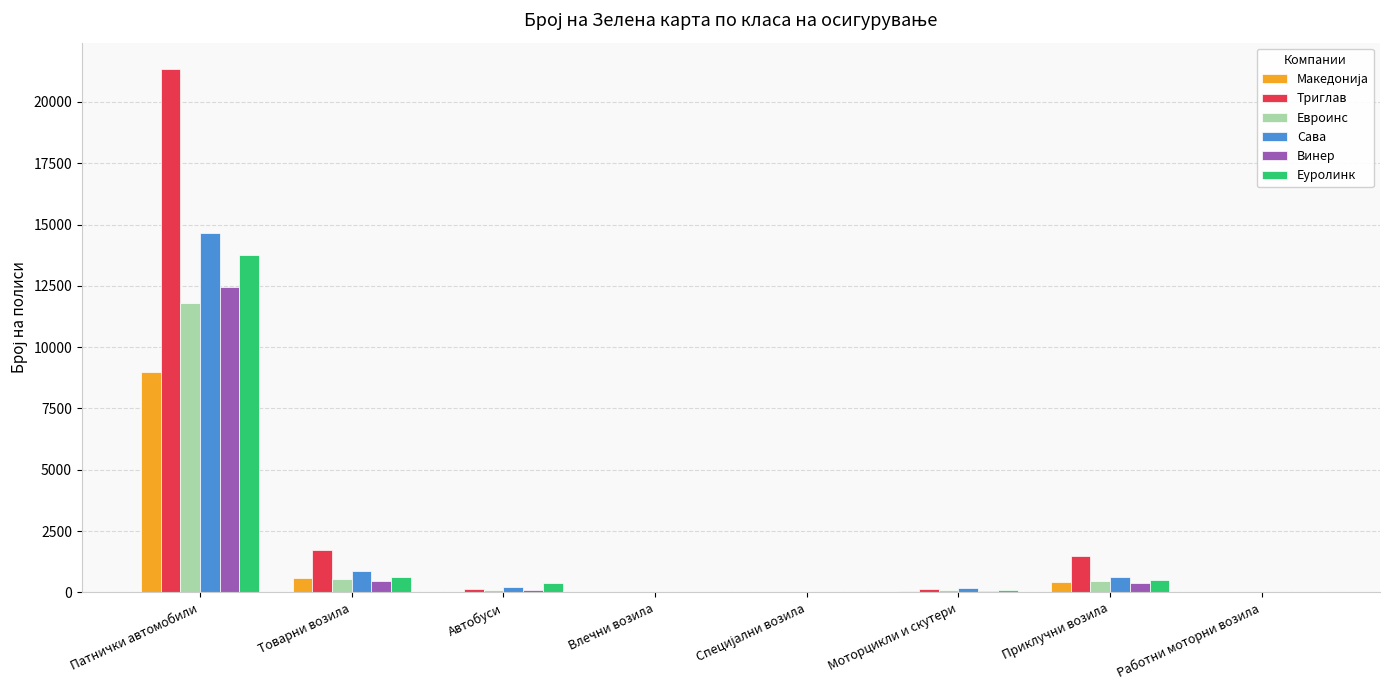

What is the sum of all Триглав values?

24853